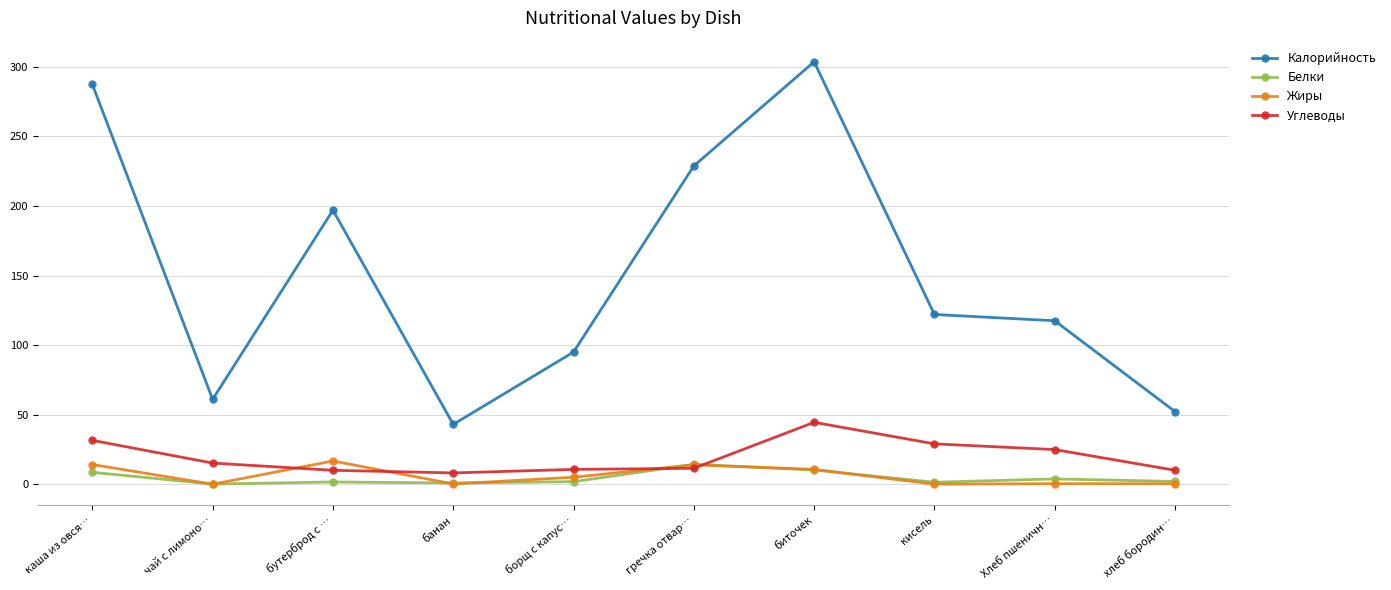

True or false: Калорийность and Углеводы intersect in this chart.

False